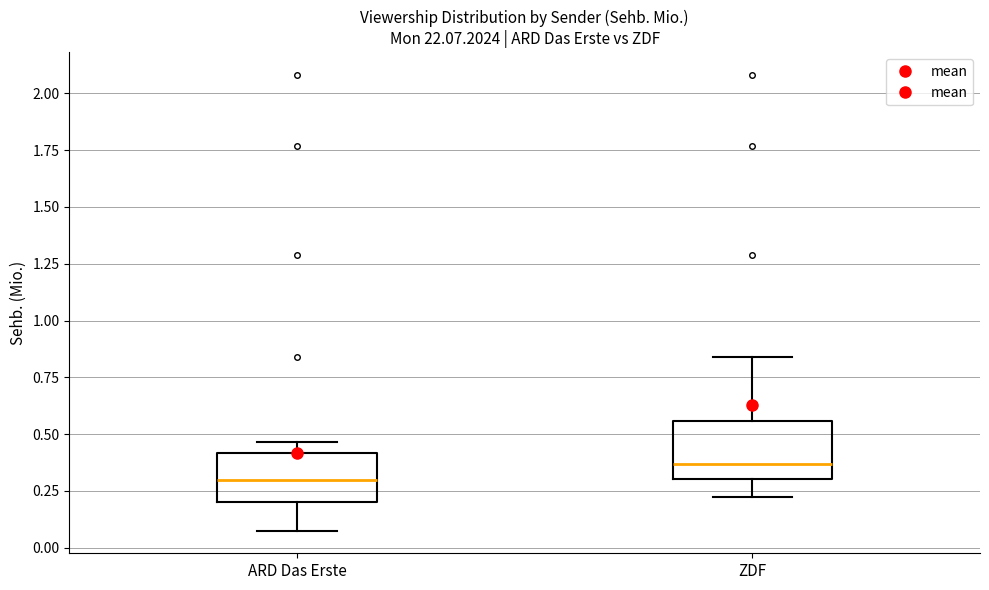

Which box has the lowest median line?

ARD Das Erste